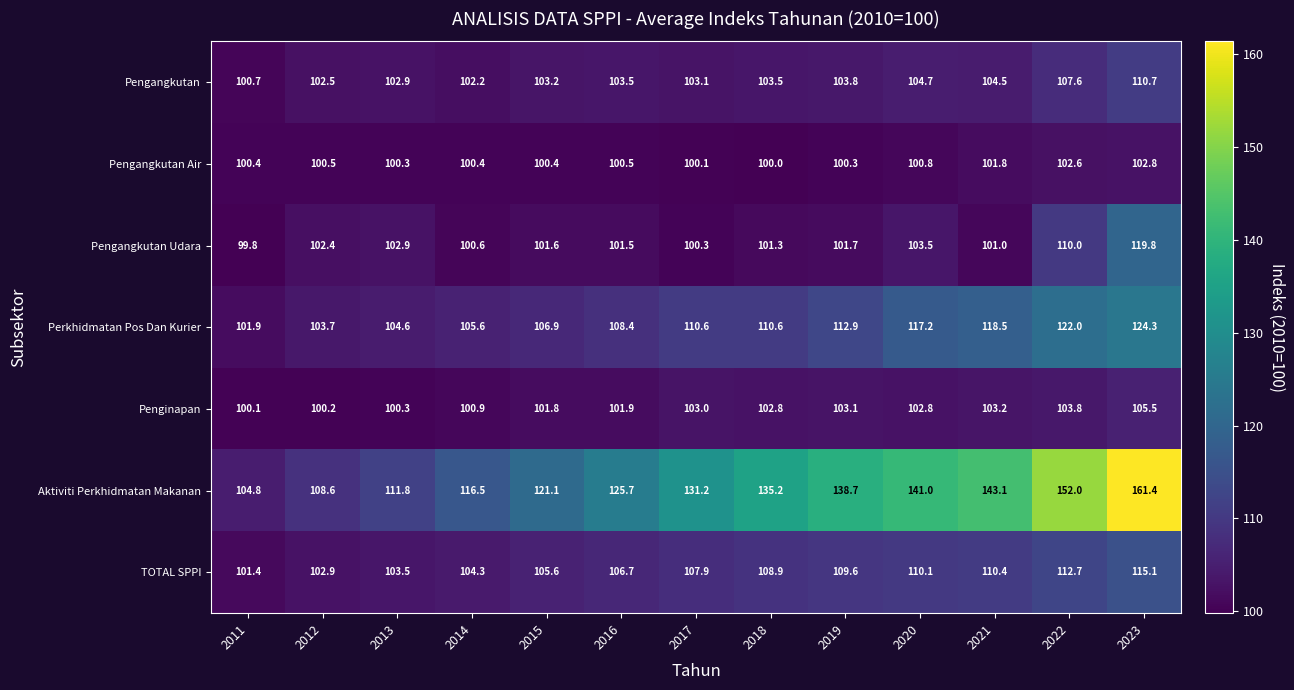

At which category is the sum across all series the highest?

2023